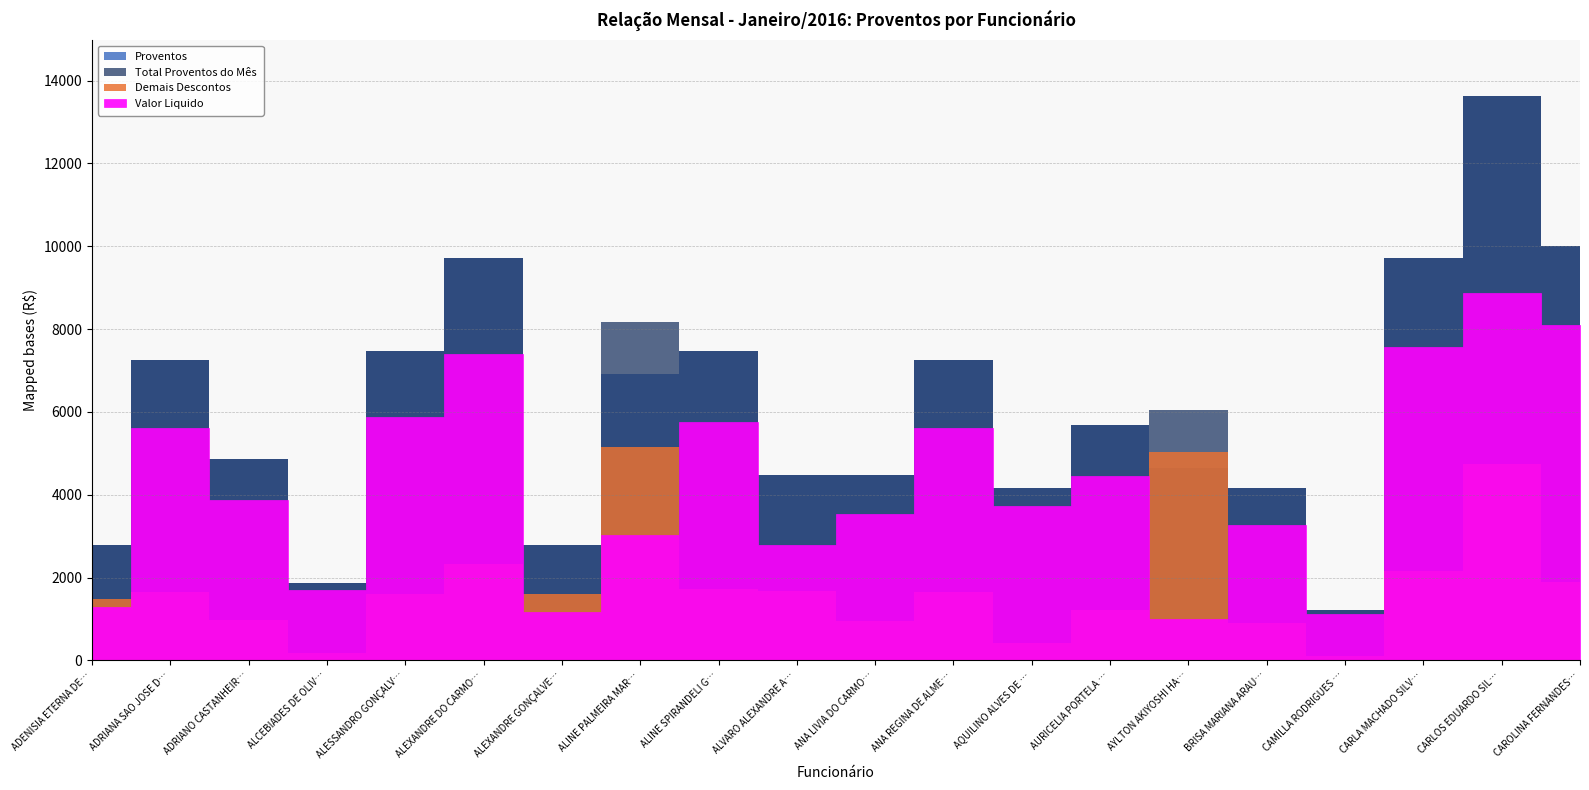

What is the value of the Total Proventos do Mês point at the 4th from the left?

1877.3